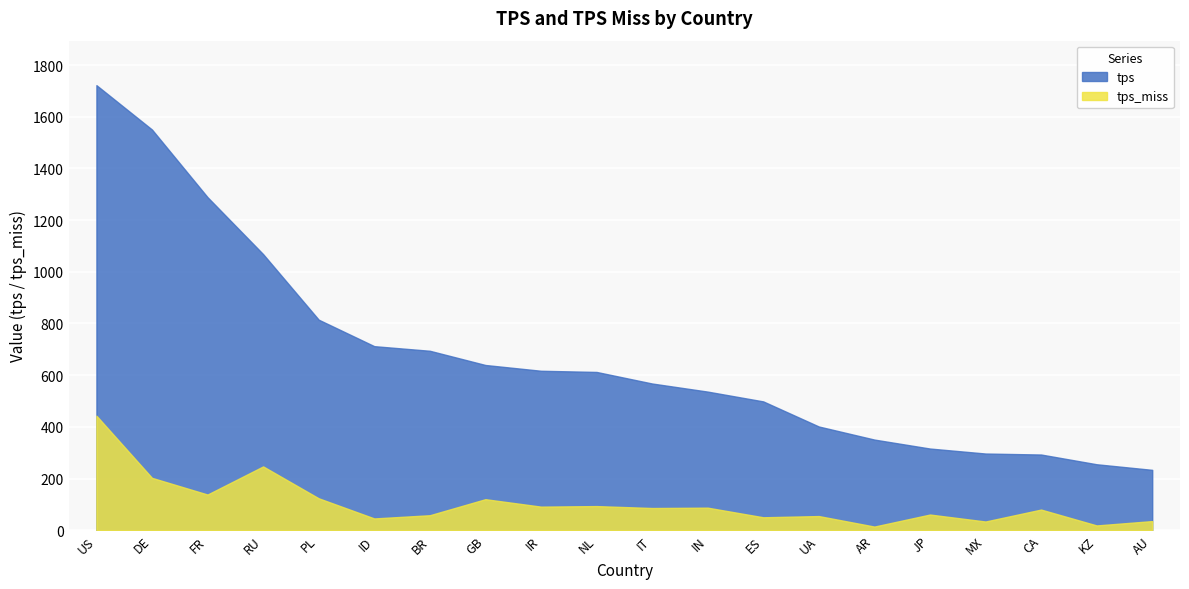

List the labels in order of tps_miss value, smallest first.

AR, KZ, MX, AU, ID, ES, UA, BR, JP, CA, IT, IN, IR, NL, GB, PL, FR, DE, RU, US